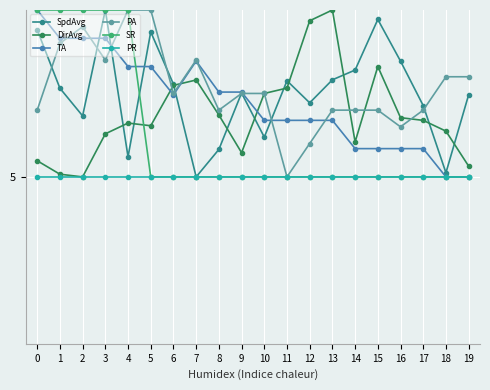

How many intersections are there between TA and SpdAvg?

5